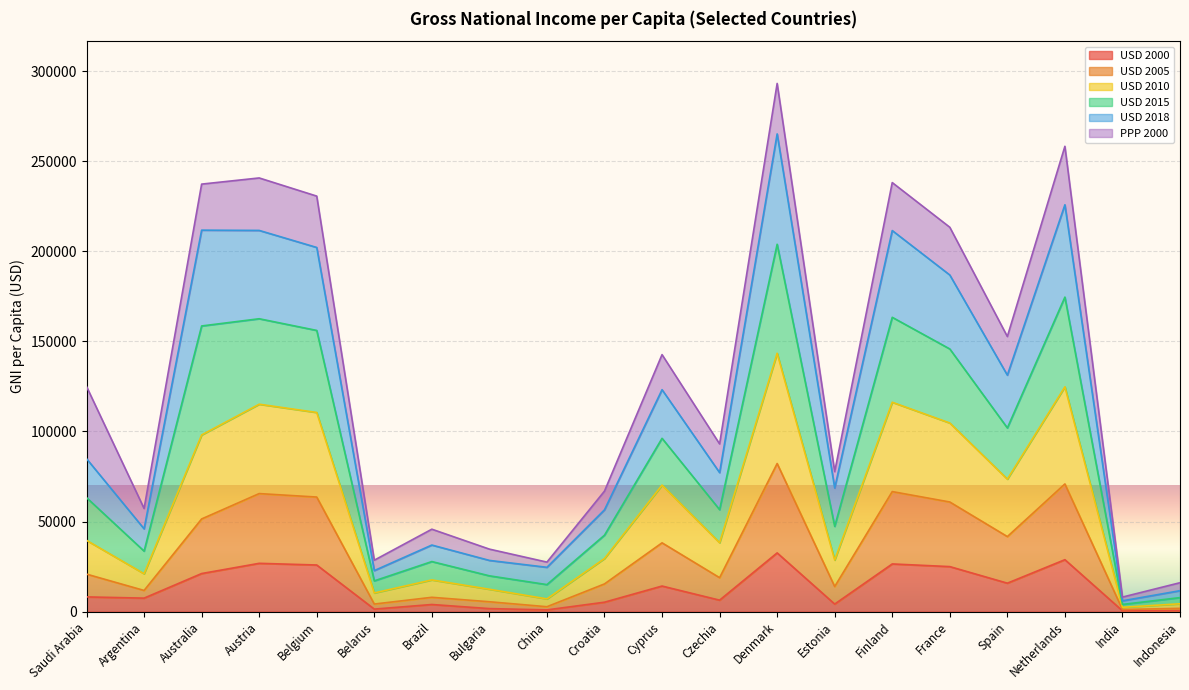

What is the total value across all series at Spain?

152700